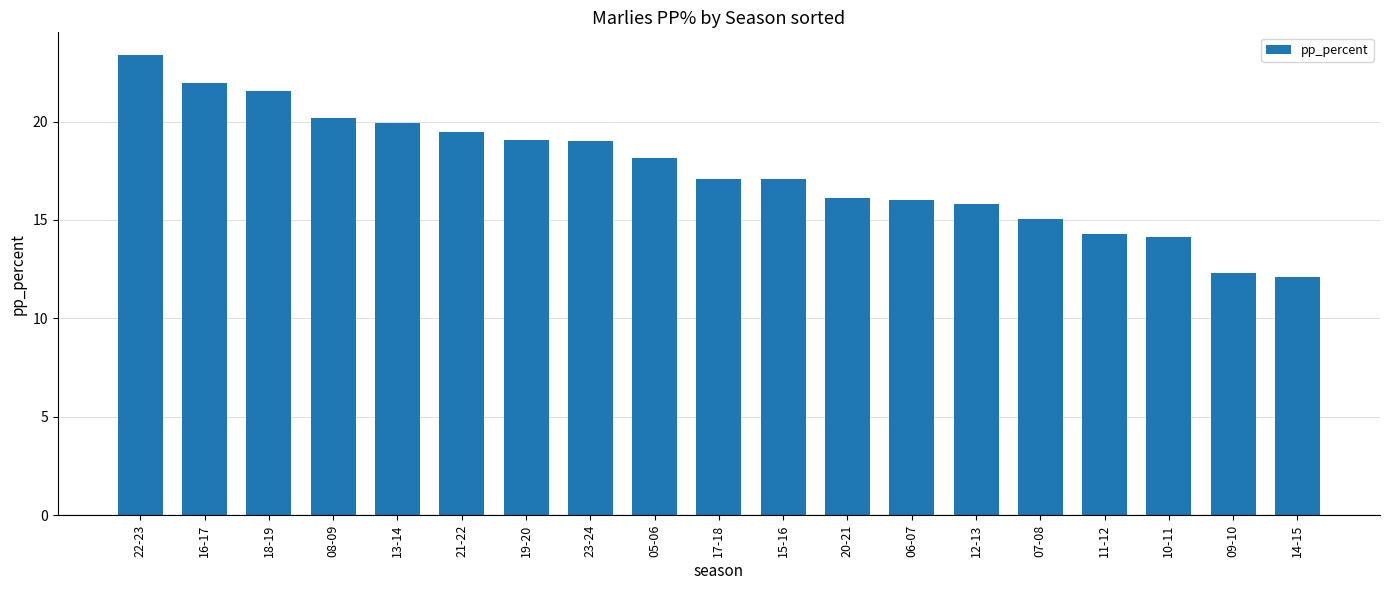

Are the bars horizontal?

No